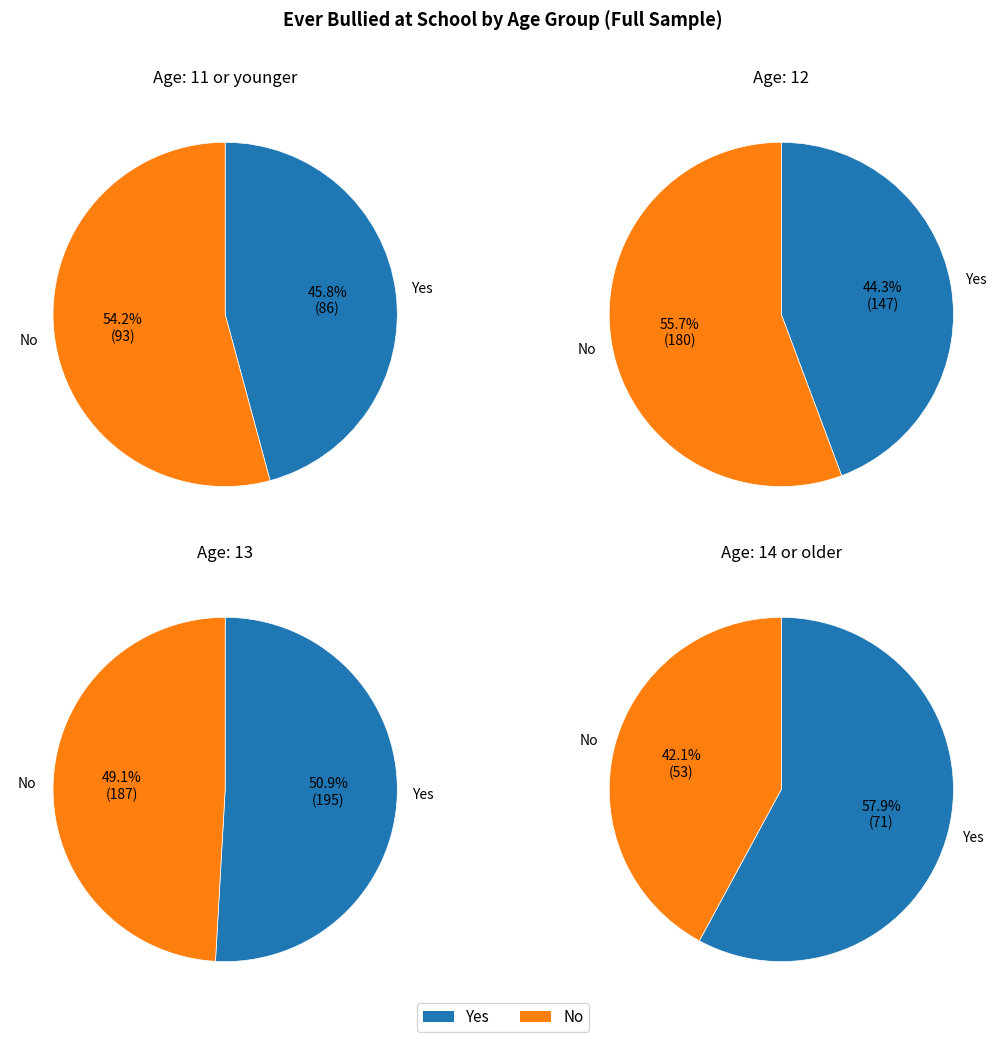

What is the largest slice in the pie chart?

14 or older